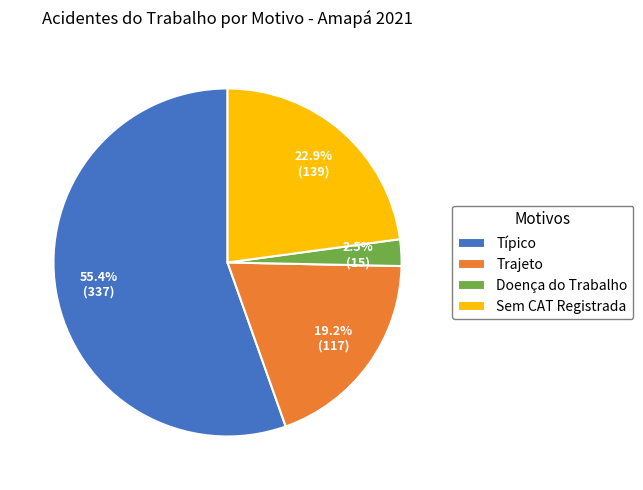

What percentage is the Sem CAT Registrada slice, to the nearest percent?

23%